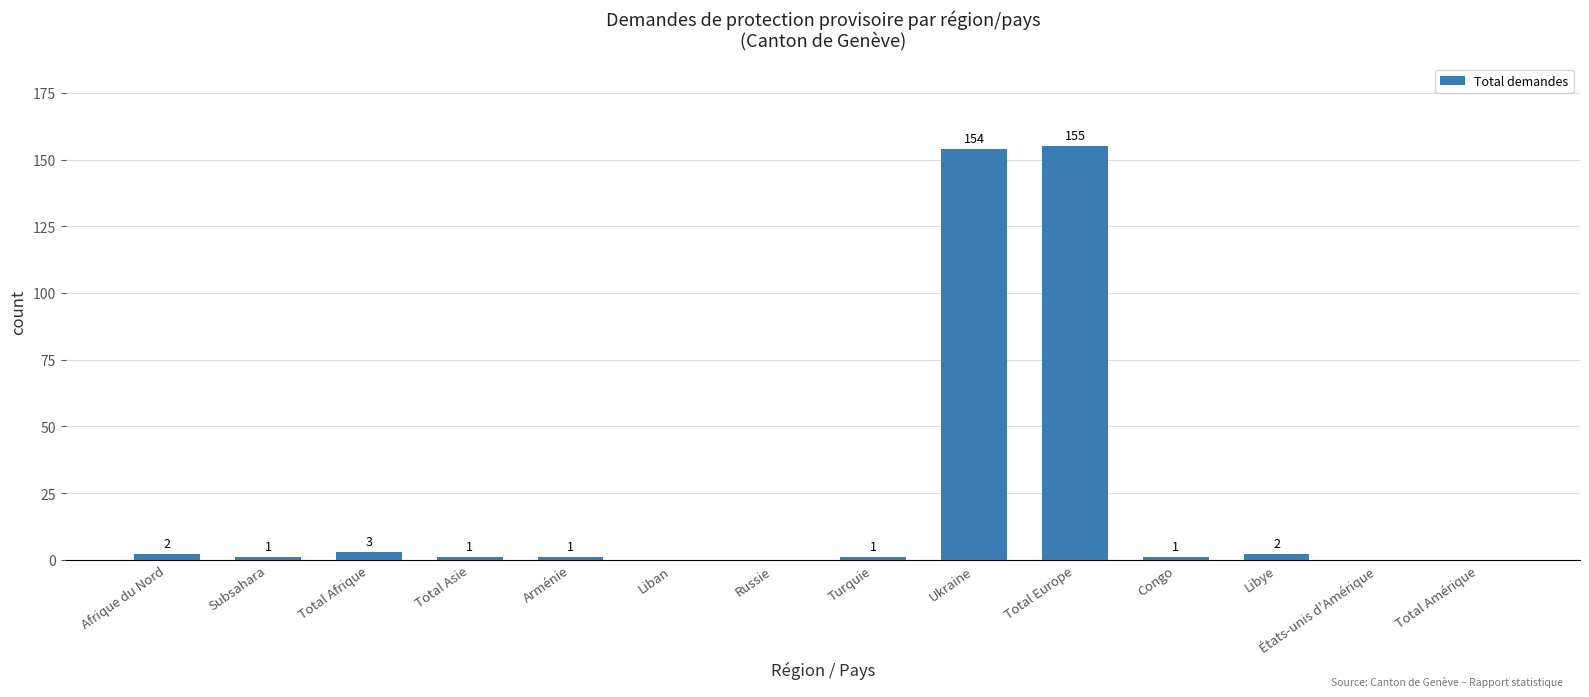

Between États-unis d'Amérique and Total Afrique, which is larger?

Total Afrique